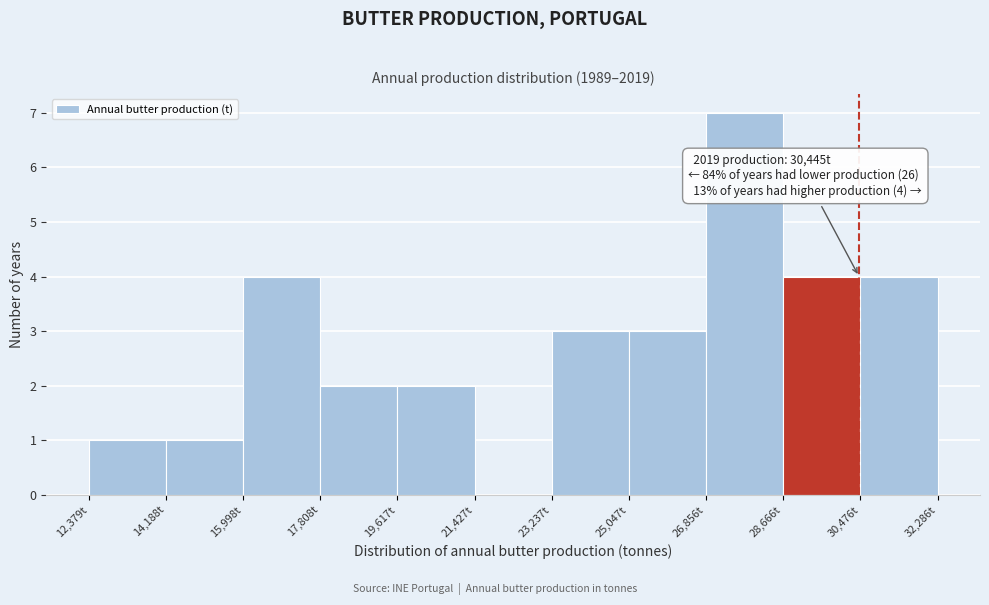

Which range on the x-axis has the tallest bar?

26800 to 28600